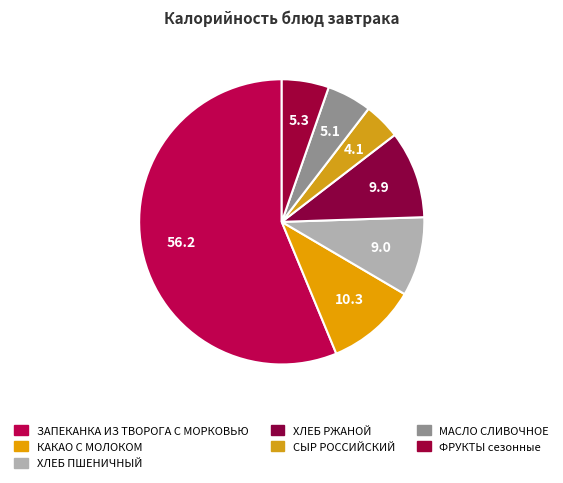

To the nearest percent, what portion does СЫР РОССИЙСКИЙ represent?

4%